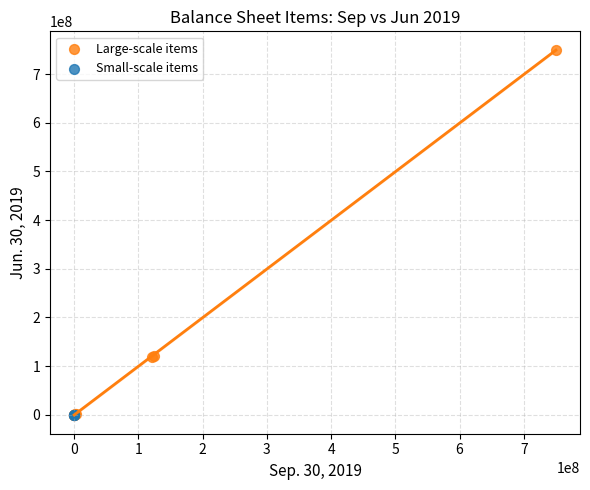

Which series reaches the maximum Y coordinate?

Large-scale items